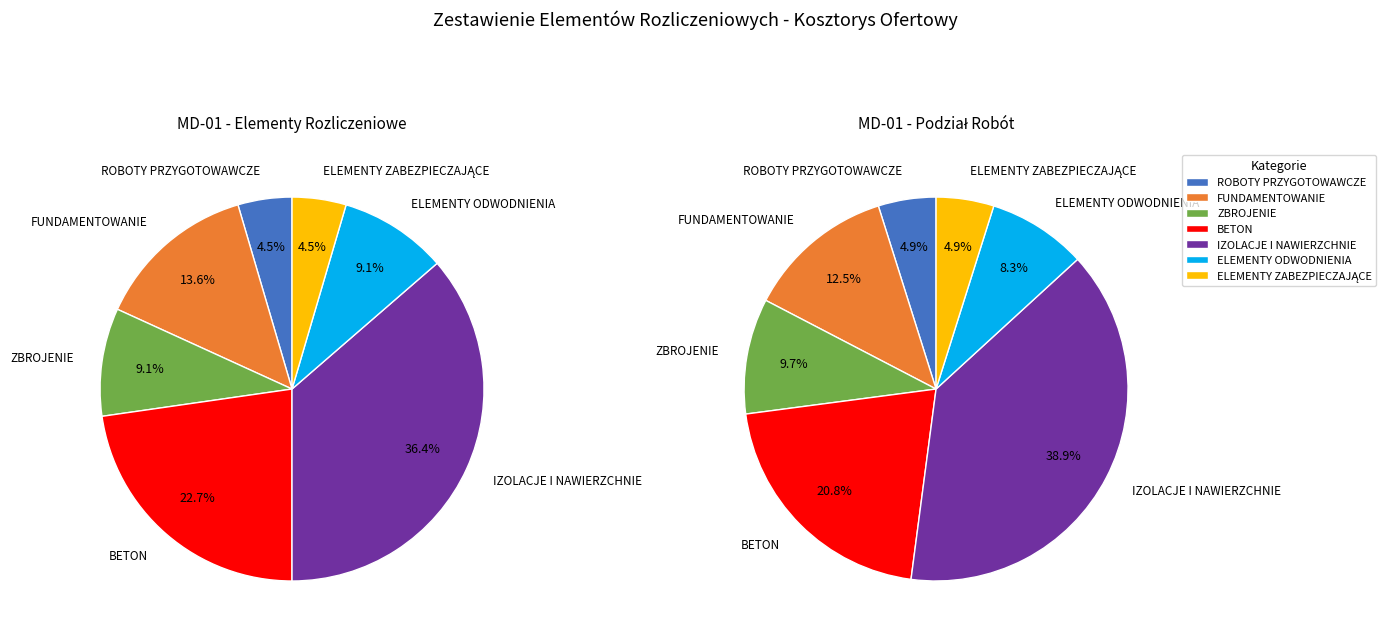

To the nearest percent, what is the combined percentage of FUNDAMENTOWANIE and ELEMENTY ODWODNIENIA?

23%